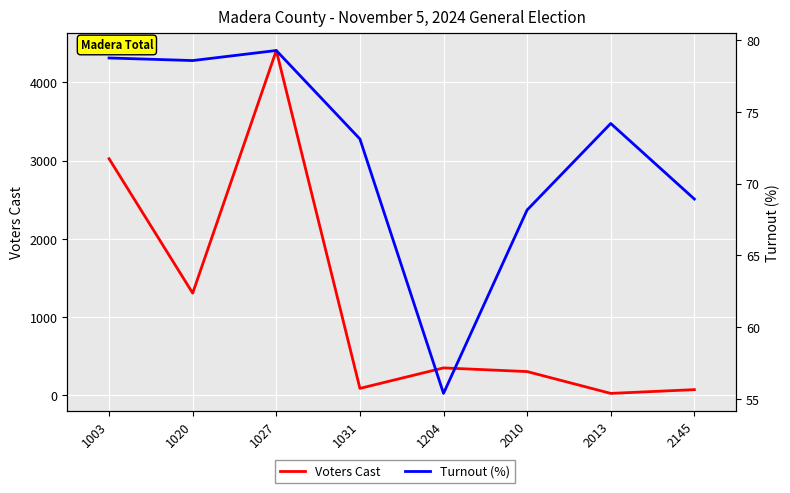

What are all the series names shown in the legend?

Voters Cast, Turnout (%)